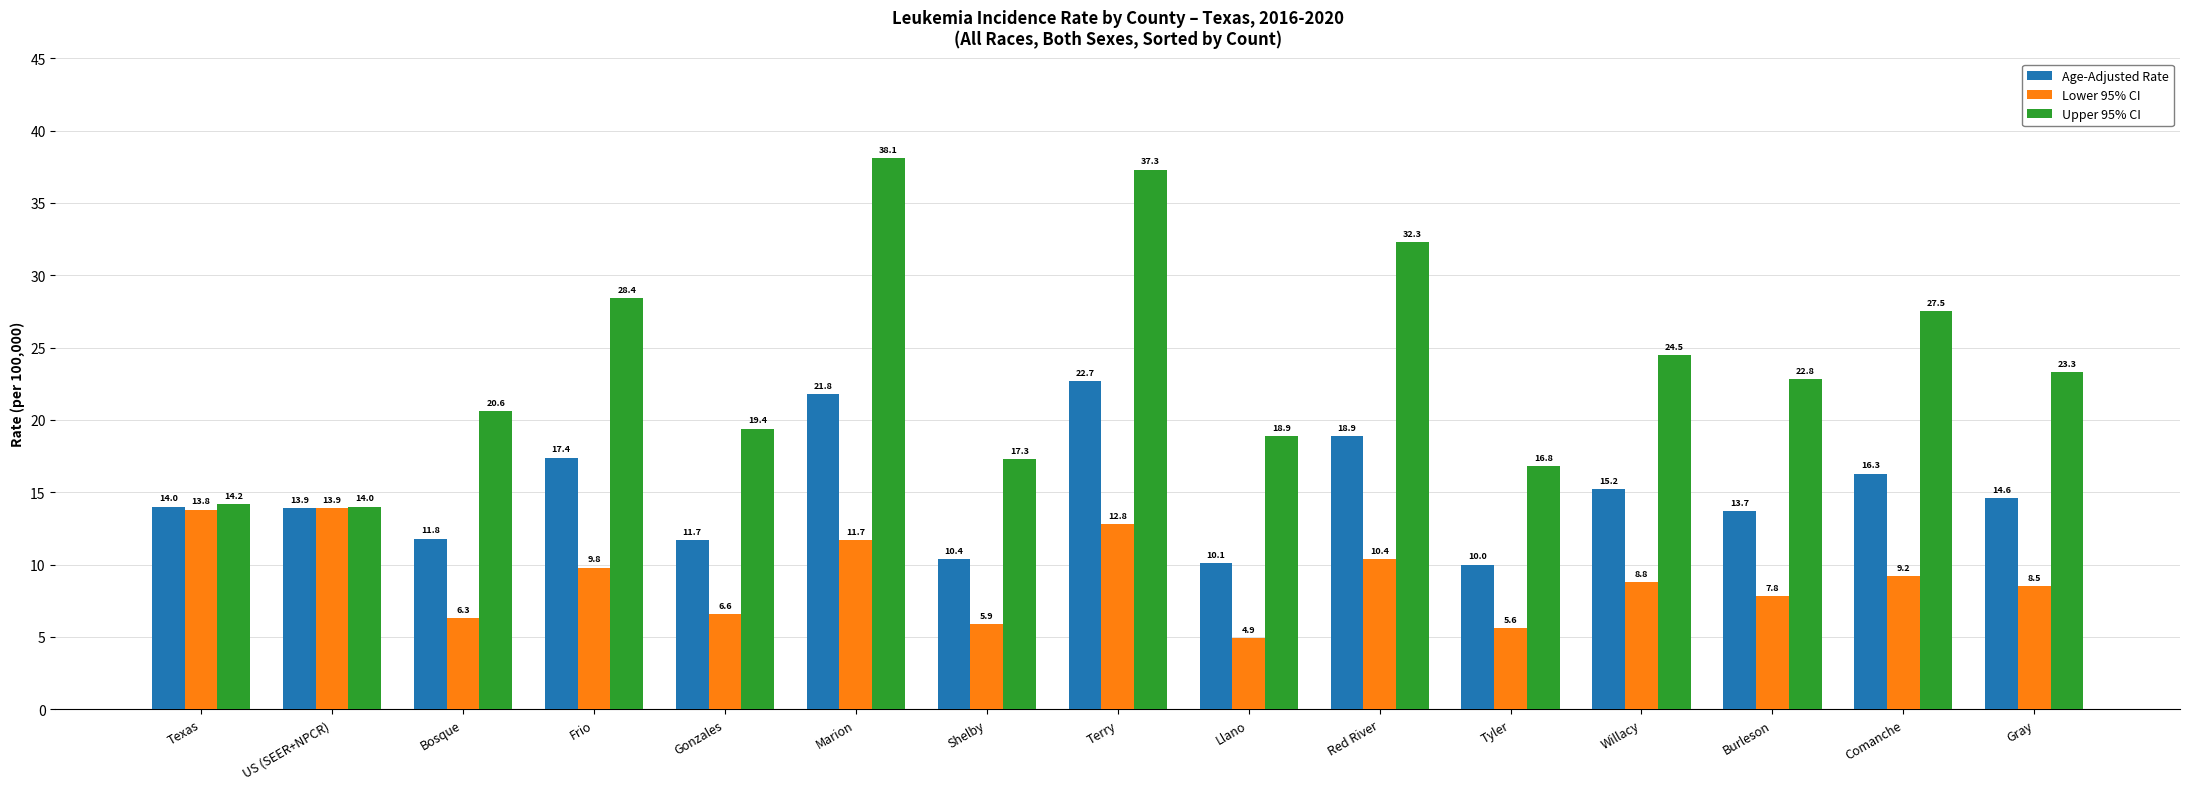

What is the difference between the maximum and minimum values in the Lower 95% CI series?

9.0